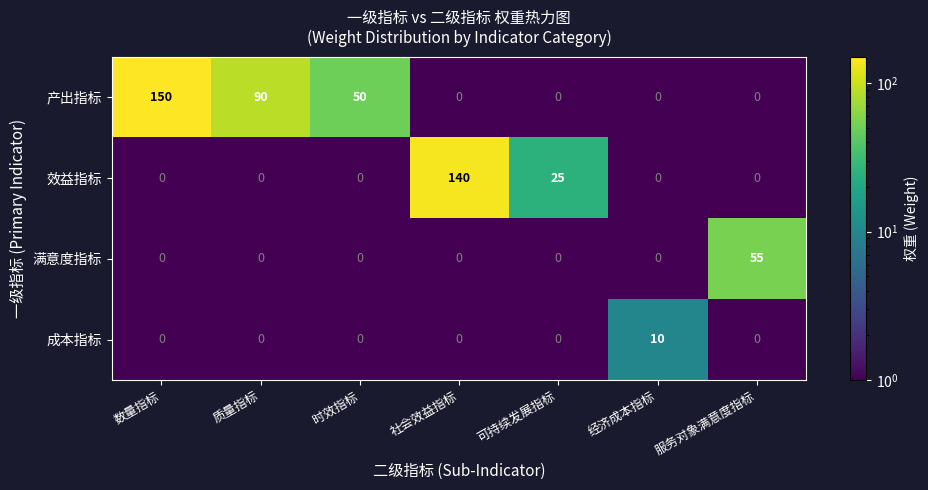

List the series in order of their overall mean, highest first.

产出指标, 效益指标, 满意度指标, 成本指标